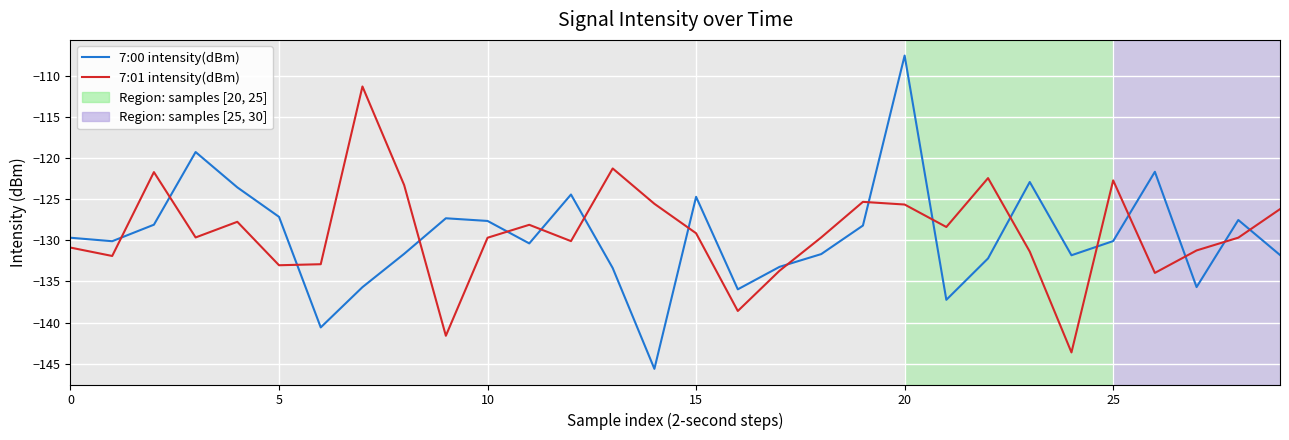

Which series has the widest spread of values?

7:00 intensity(dBm)